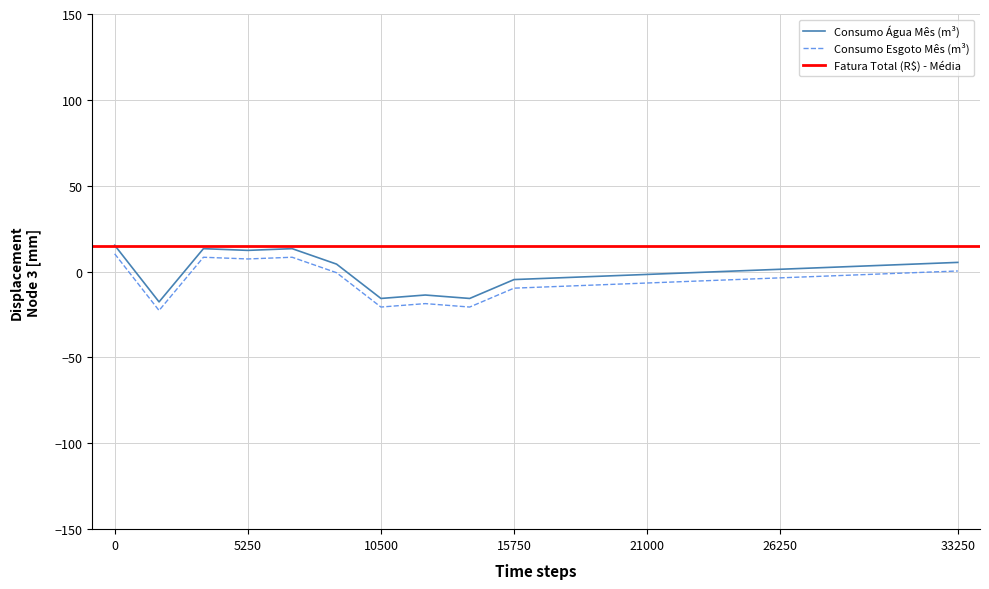

In Consumo Água Mês (m³), how many points are higher than both neighbors (excluding endpoints)?

3